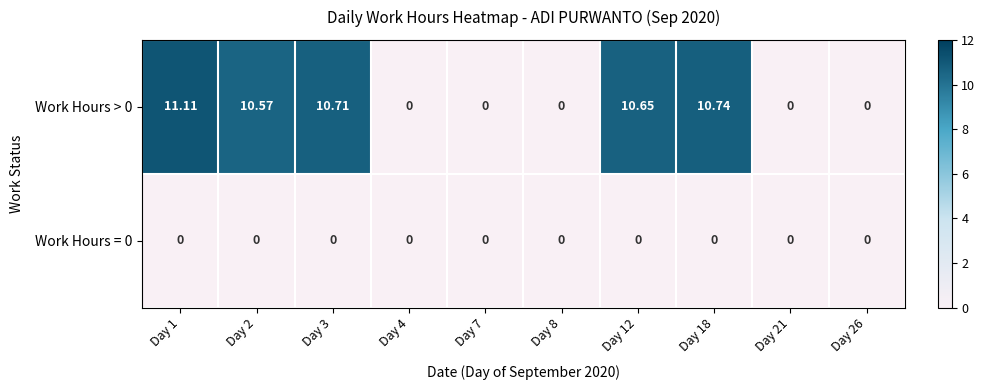

Is the value of Work Hours = 0 at Day 12 greater than the value of Work Hours > 0 at Day 1?

No